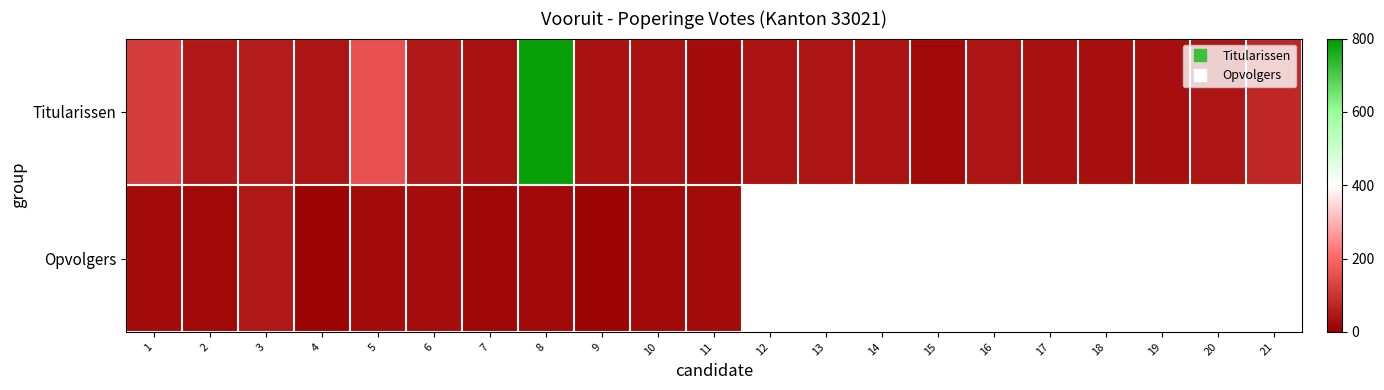

How many categories are shown in the chart?

21